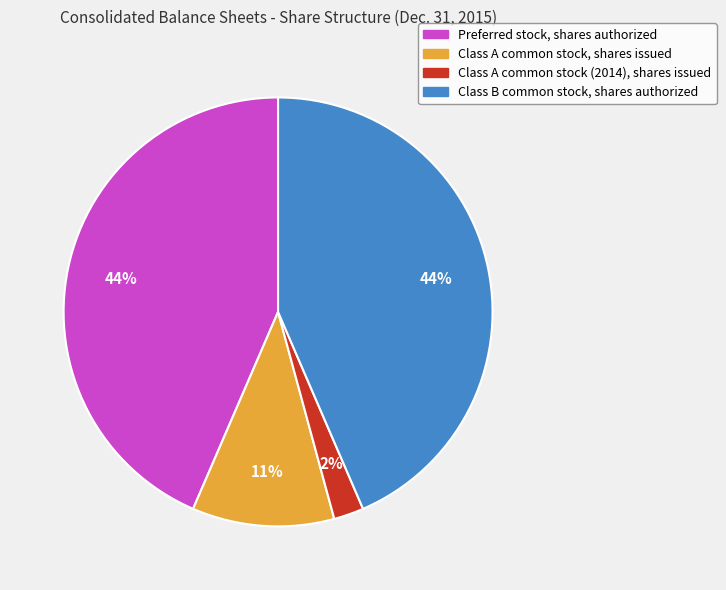

How many slices are in this pie chart?

4